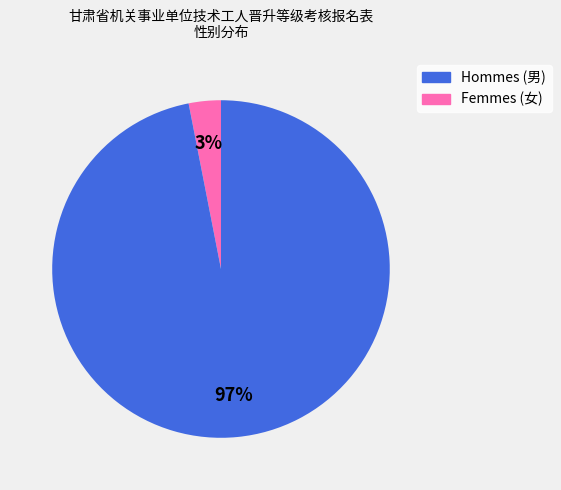

Is there a majority slice in this chart?

Yes